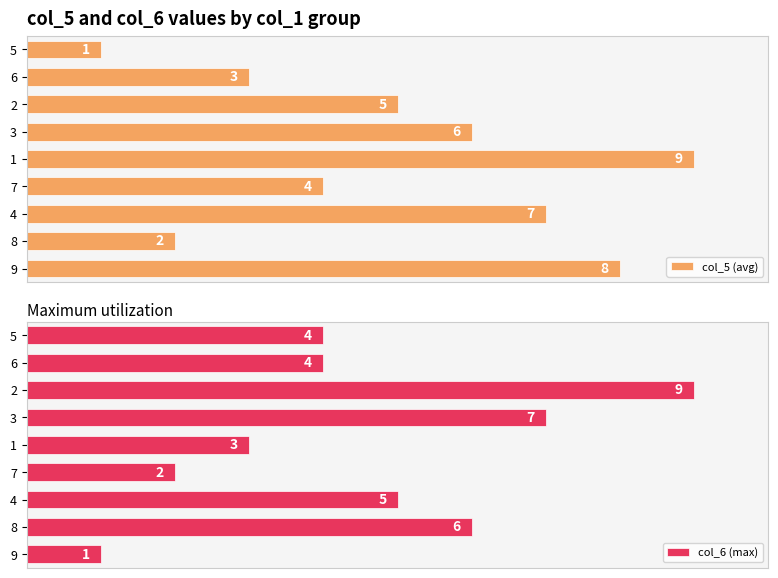

How many col_6 (max) values are between 3 and 6?

5